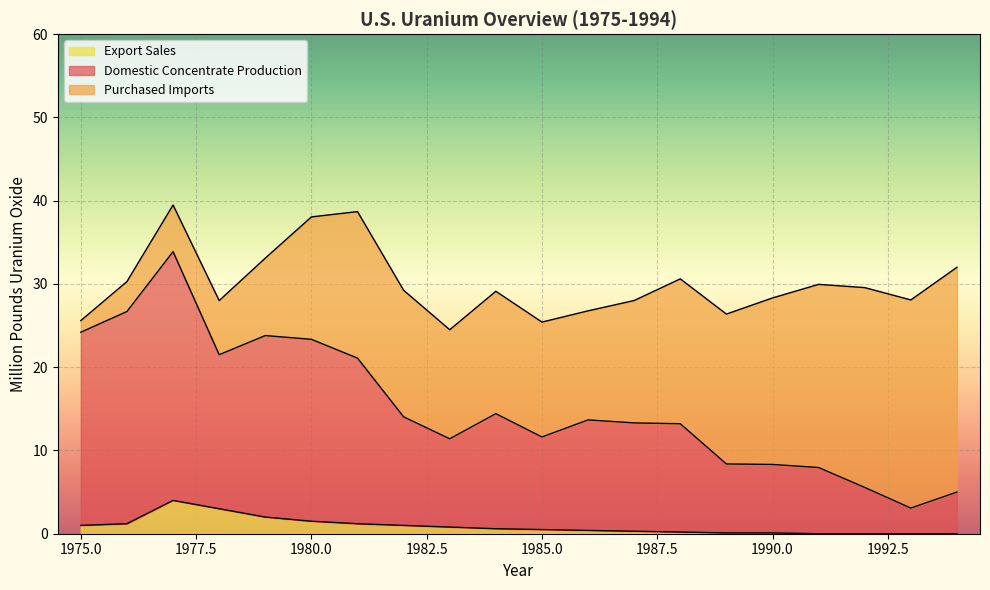

What is the approximate value of Export Sales at 1980.0?

1.5